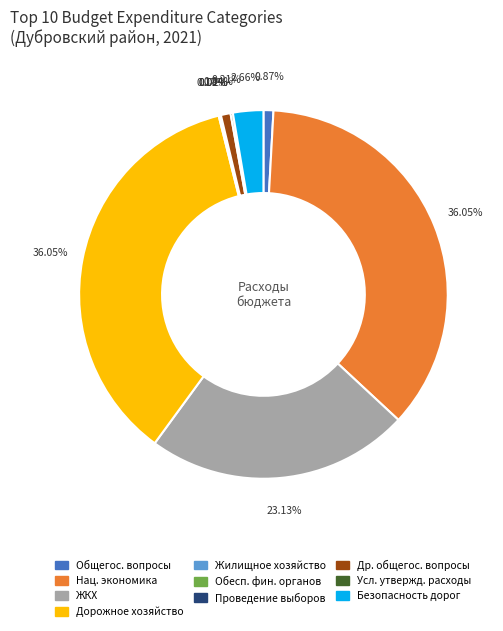

To the nearest percent, what is the difference between the largest and smallest slice percentages?

36%